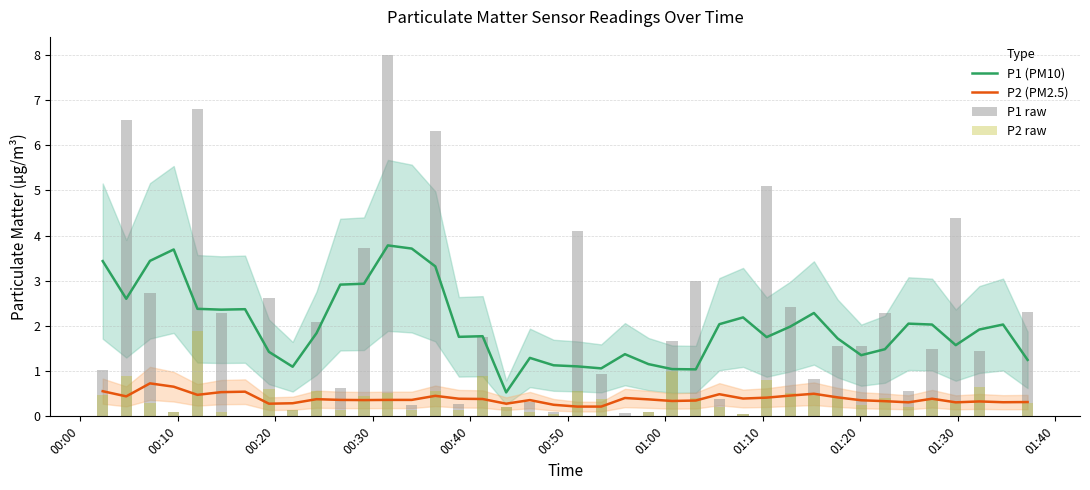

True or false: P1 (PM10) and P2 (PM2.5) cross at least once.

False